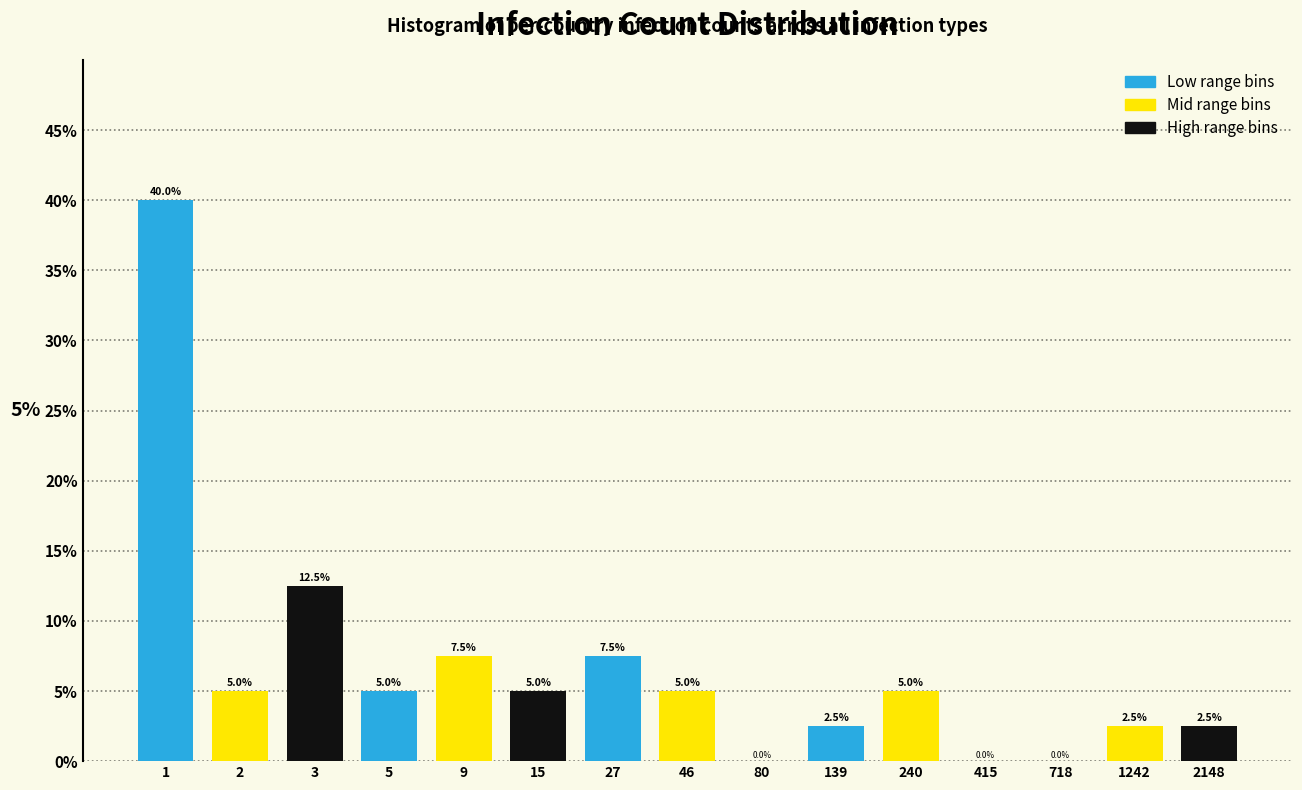

Reading left to right, what are all the values shown in this chart?

1=40.0	2=5.0	3=12.5	5=5.0	9=7.5	15=5.0	27=7.5	46=5.0	80=0.0	139=2.5	240=5.0	415=0.0	718=0.0	1242=2.5	2148=2.5